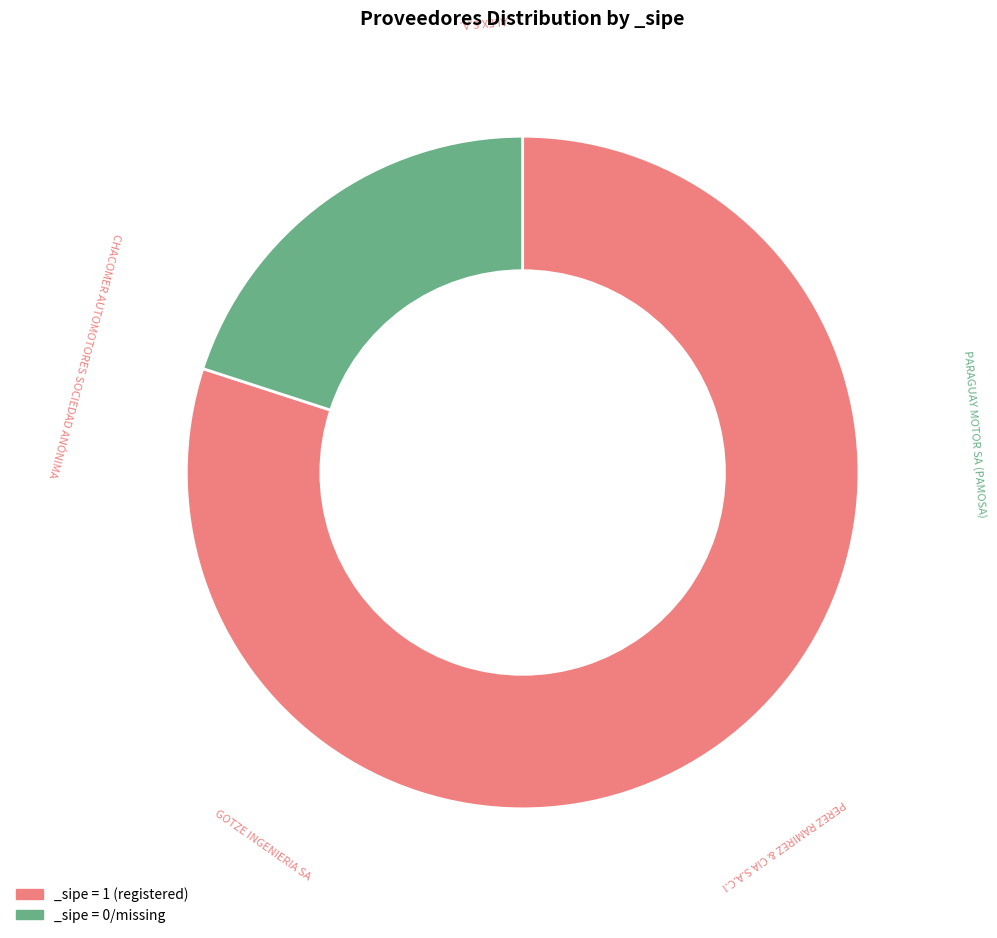

What is the ratio of the value at _sipe = 1 (registered) to the value at _sipe = 0/missing?

4.0